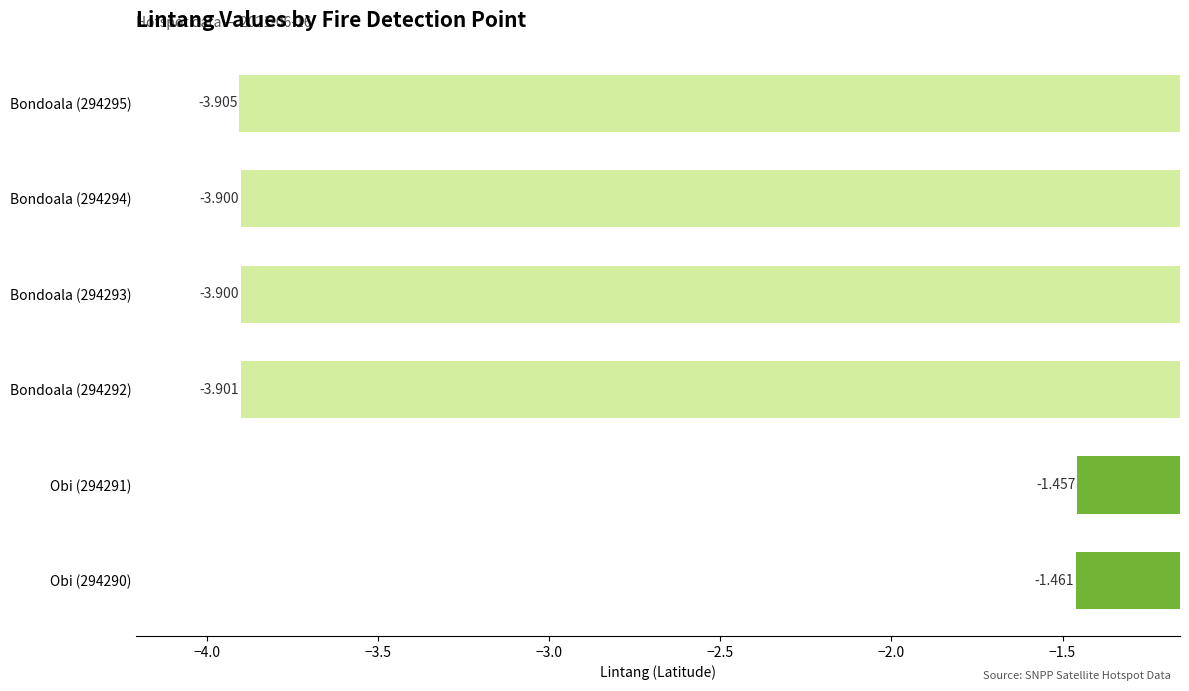

How many bars are there in total?

6